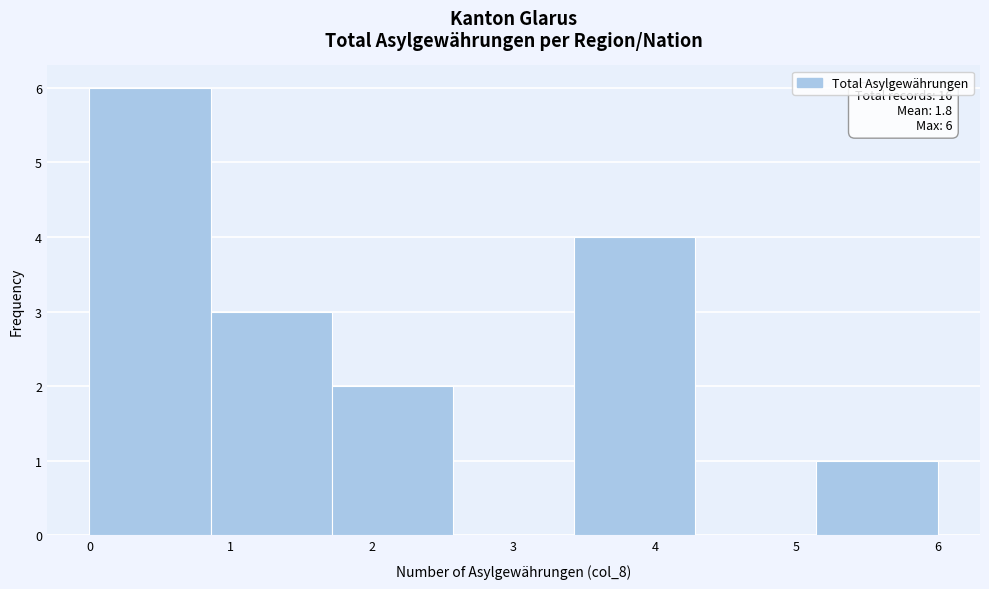

Over which range of the x-axis is the bar tallest?

0.0 to 0.9